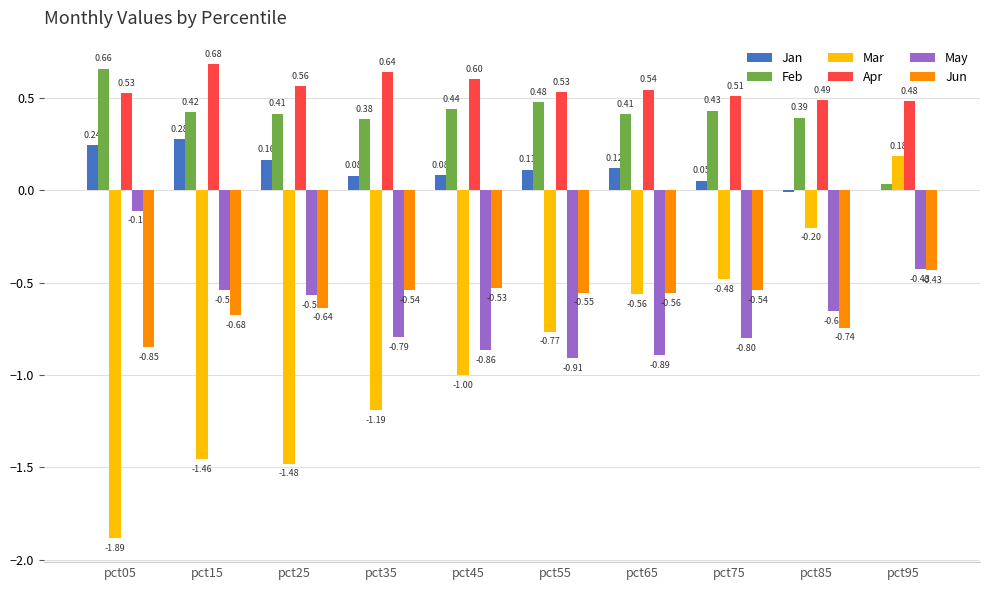

Is the value of Apr at pct85 greater than the value of May at pct95?

Yes